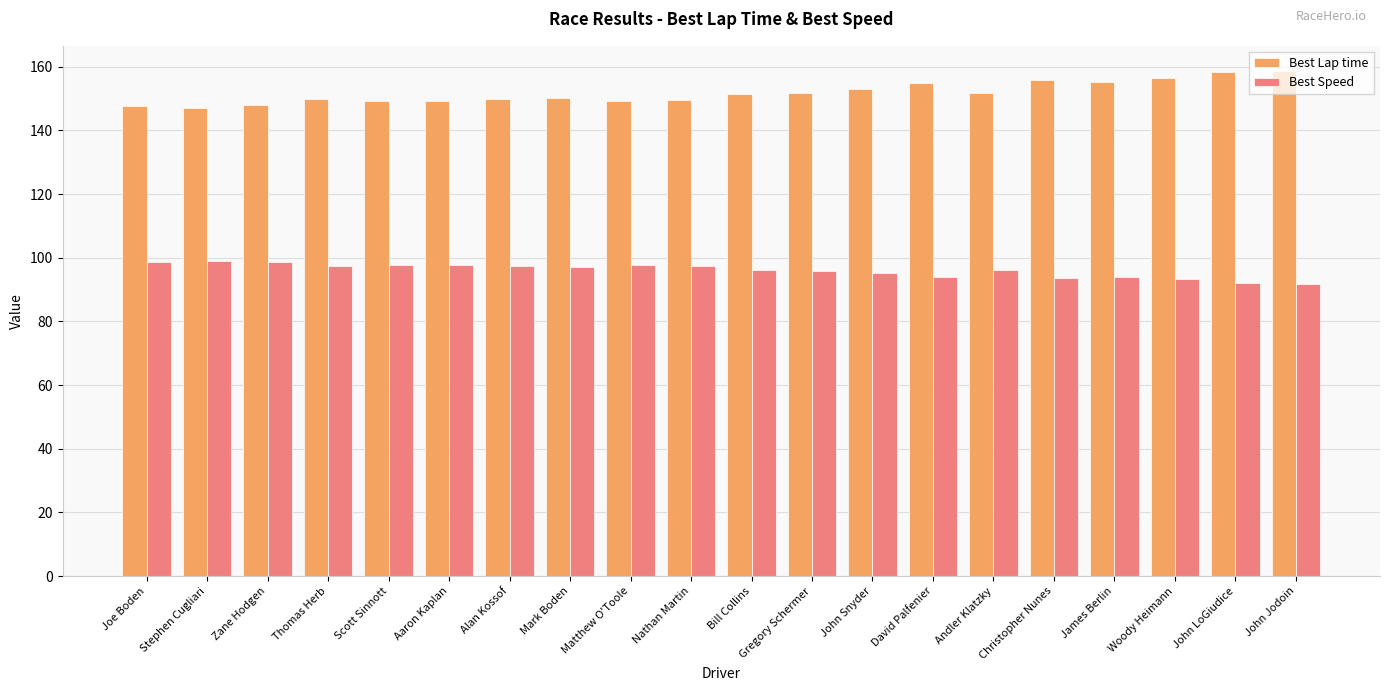

What is the difference between the highest and lowest values at Thomas Herb?

52.4